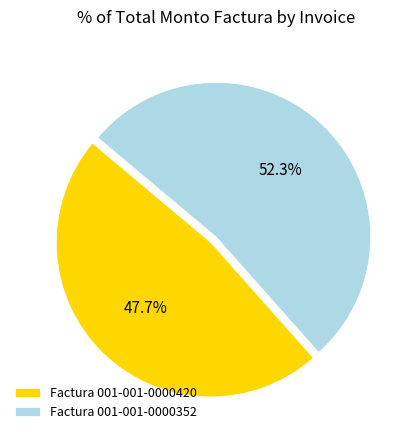

To the nearest percent, what is the difference between the largest and smallest slice percentages?

5%